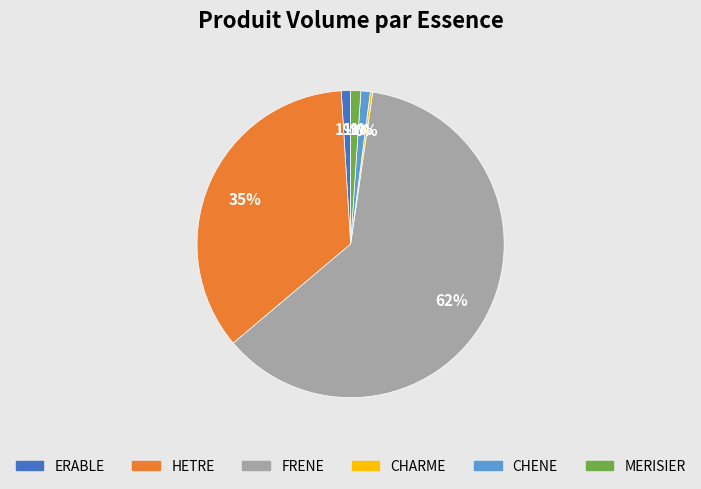

Is there any slice that represents more than half of the pie?

Yes